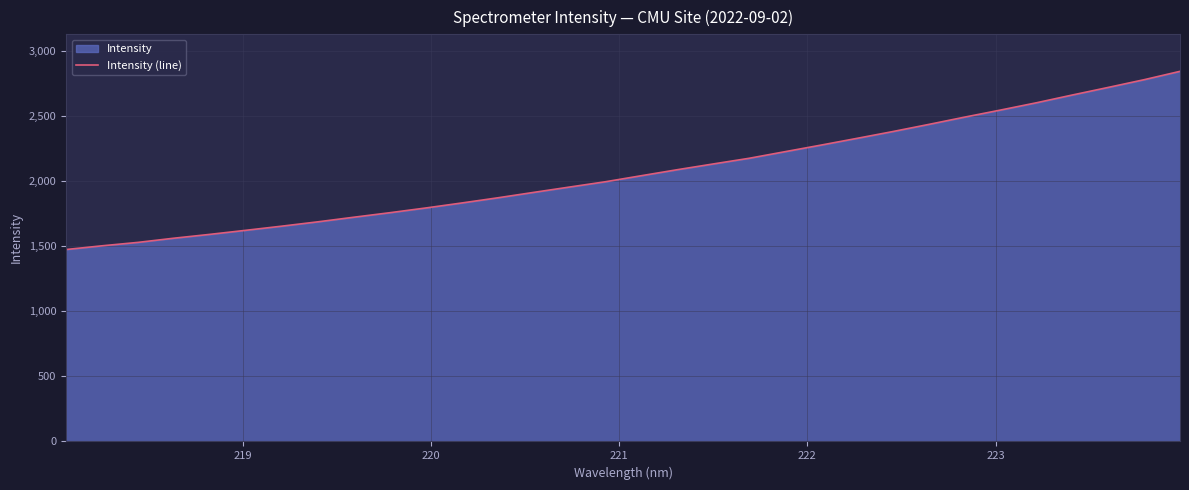

What is the smallest value displayed?

1476.3